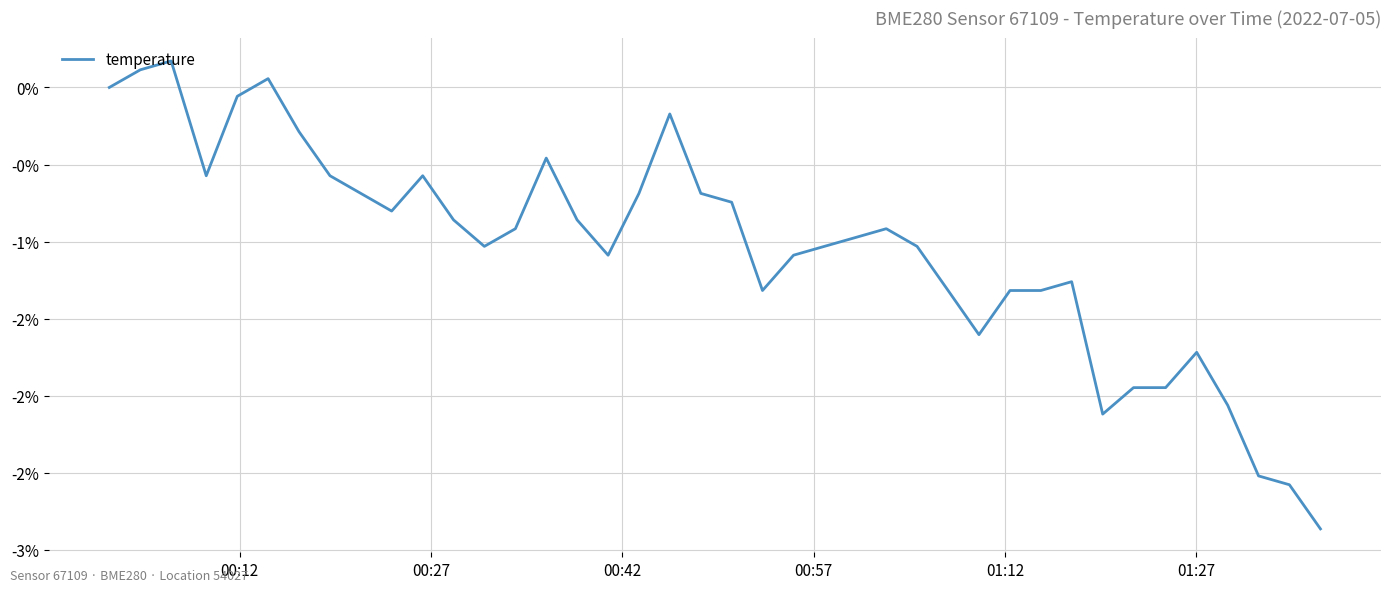

Does the chart have visible grid lines?

Yes